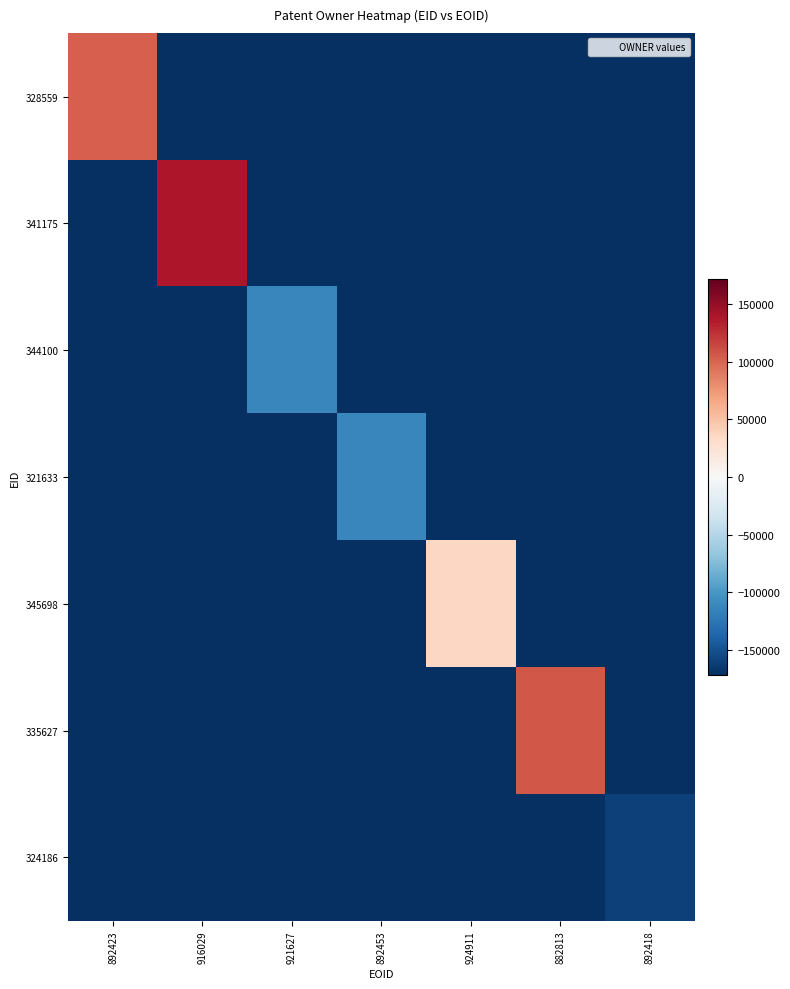

Reading left to right, extract all data points from this chart.

328559: 892423=102538	916029=-171671	921627=-171671	892453=-171671	924911=-171671	882813=-171671	892418=-171671
341175: 892423=-171671	916029=138984	921627=-171671	892453=-171671	924911=-171671	882813=-171671	892418=-171671
344100: 892423=-171671	916029=-171671	921627=-111557	892453=-171671	924911=-171671	882813=-171671	892418=-171671
321633: 892423=-171671	916029=-171671	921627=-171671	892453=-111644	924911=-171671	882813=-171671	892418=-171671
345698: 892423=-171671	916029=-171671	921627=-171671	892453=-171671	924911=35853	882813=-171671	892418=-171671
335627: 892423=-171671	916029=-171671	921627=-171671	892453=-171671	924911=-171671	882813=106554	892418=-171671
324186: 892423=-171671	916029=-171671	921627=-171671	892453=-171671	924911=-171671	882813=-171671	892418=-160728